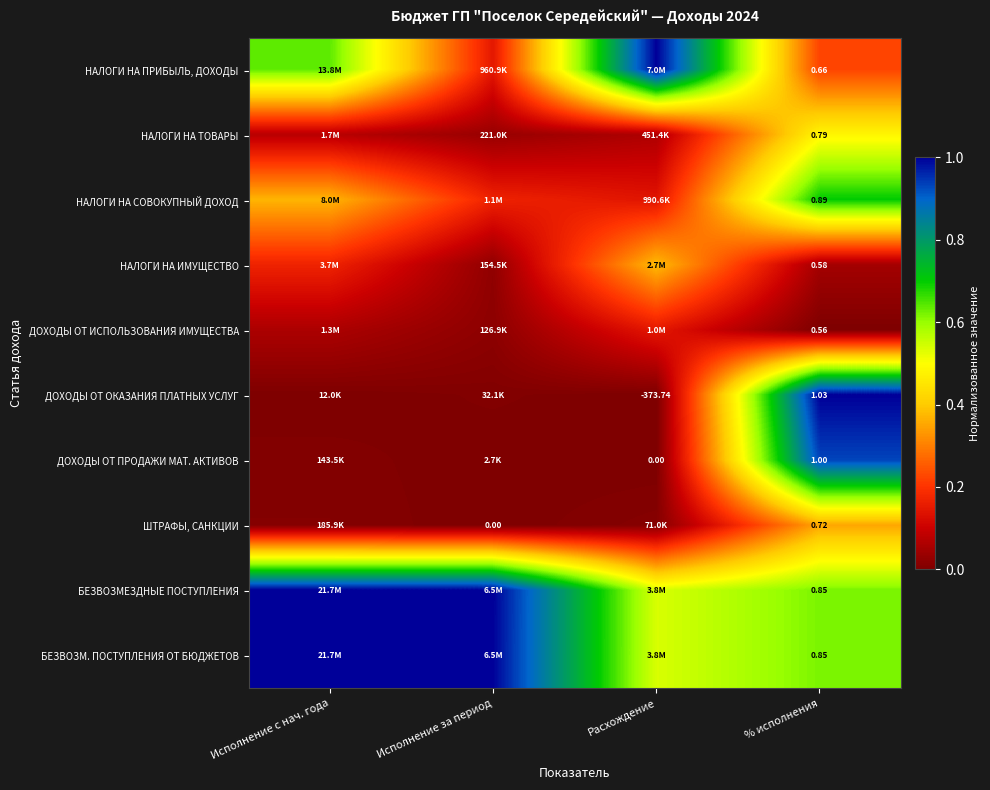

At how many categories does at least one series exceed 0?

4